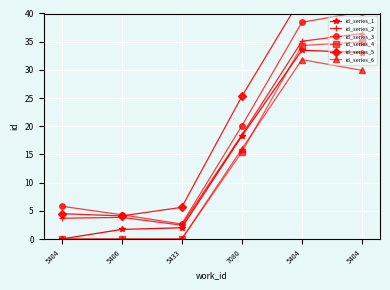

Reading right to left, what are all the values shown in this chart?

id_series_1: 5404=33.1	5404=33.5	7080=18.3	5433=2.0	5406=1.7	5404=0.0
id_series_2: 5404=36.4	5404=35.1	7080=18.5	5433=2.5	5406=3.8	5404=3.7
id_series_3: 5404=40.3	5404=38.4	7080=20.1	5433=2.7	5406=4.3	5404=5.8
id_series_4: 5404=35.0	5404=34.3	7080=15.4	5433=0.0	5406=0.0	5404=0.0
id_series_5: 5404=41.8	5404=43.0	7080=25.3	5433=5.6	5406=4.1	5404=4.5
id_series_6: 5404=29.9	5404=31.8	7080=16.0	5433=0.0	5406=0.0	5404=0.0